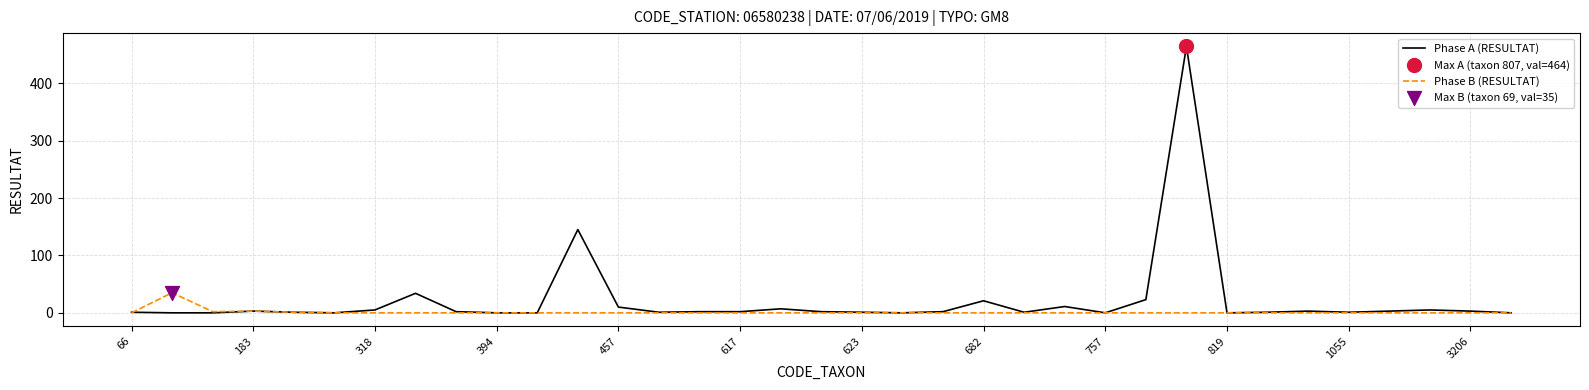

What is the greatest value displayed?

464